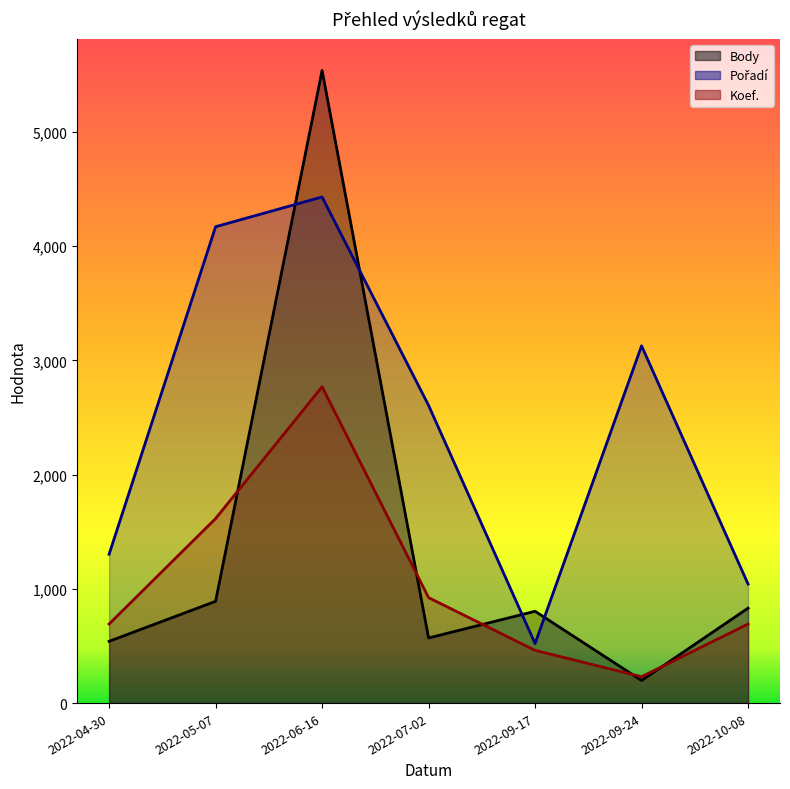

Where is the first local minimum for Koef.?

2022-09-24